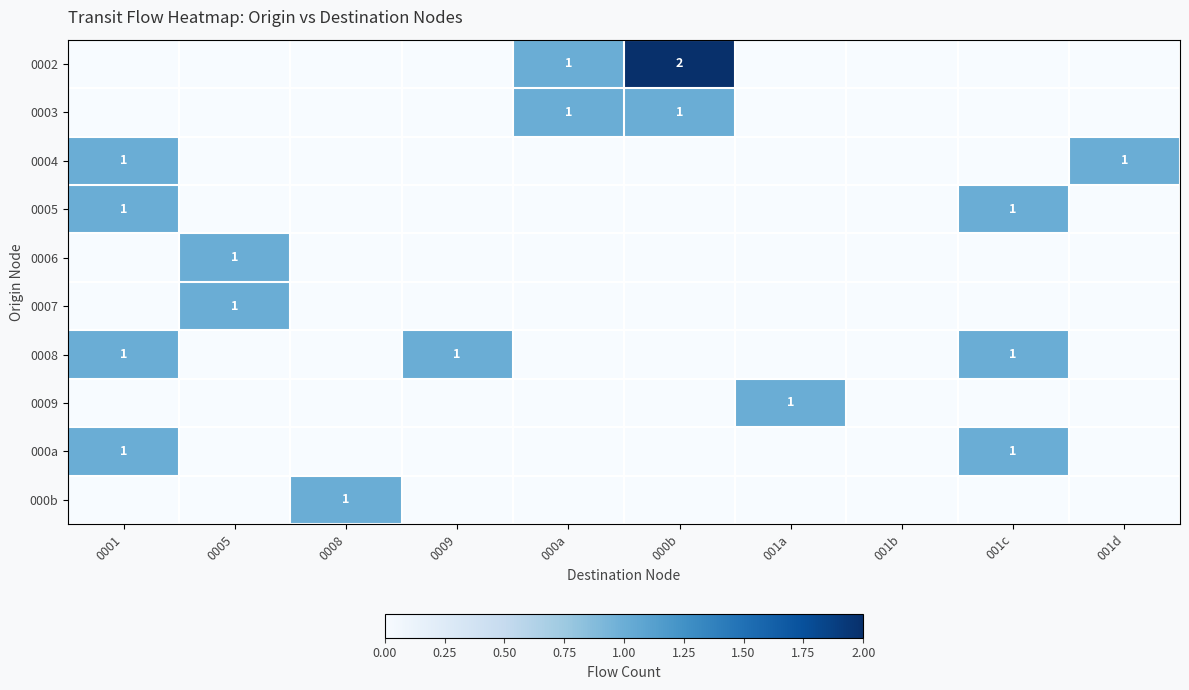

Is it true that 0002 equals 2 at 000b?

True